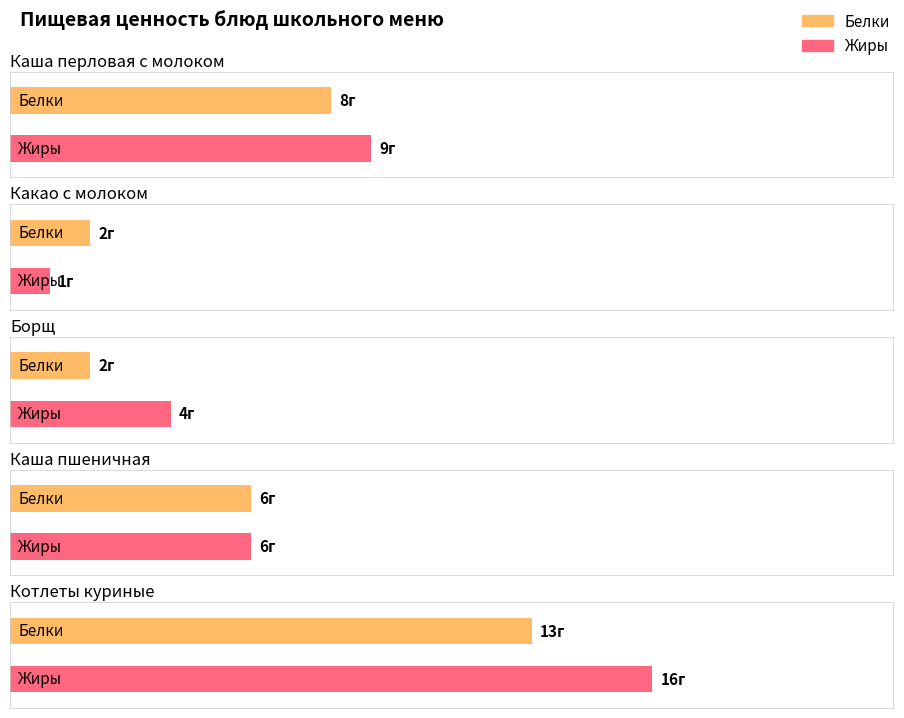

Between Какао с молоком and Борщ, which series saw the biggest shift?

Жиры